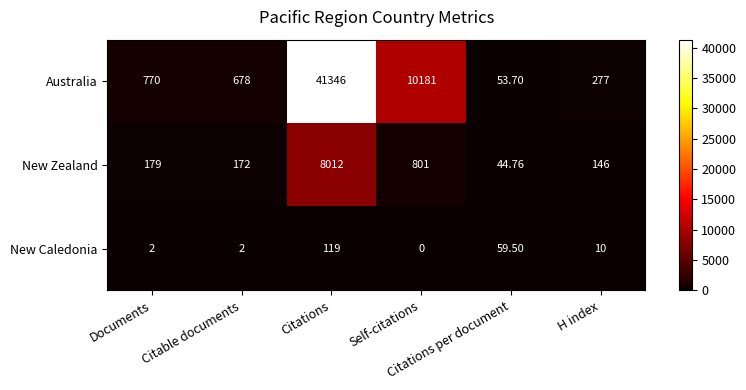

Between Documents and Self-citations, which series saw the biggest shift?

Australia